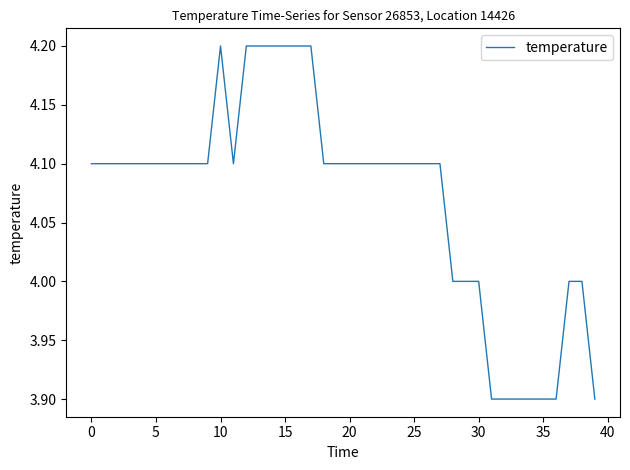

What is the difference between the maximum and minimum values?

0.3